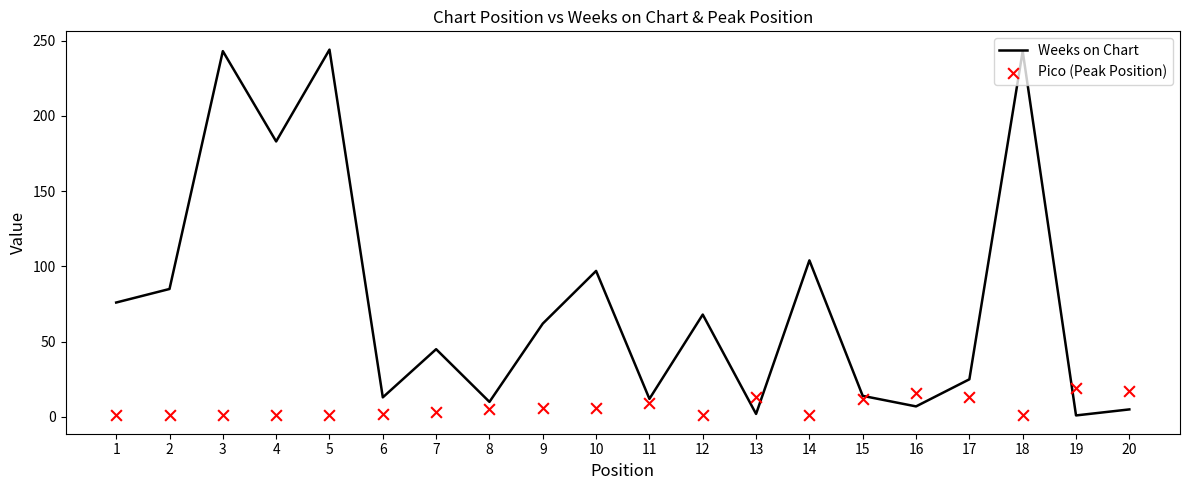

At how many categories does at least one series exceed 230?

3